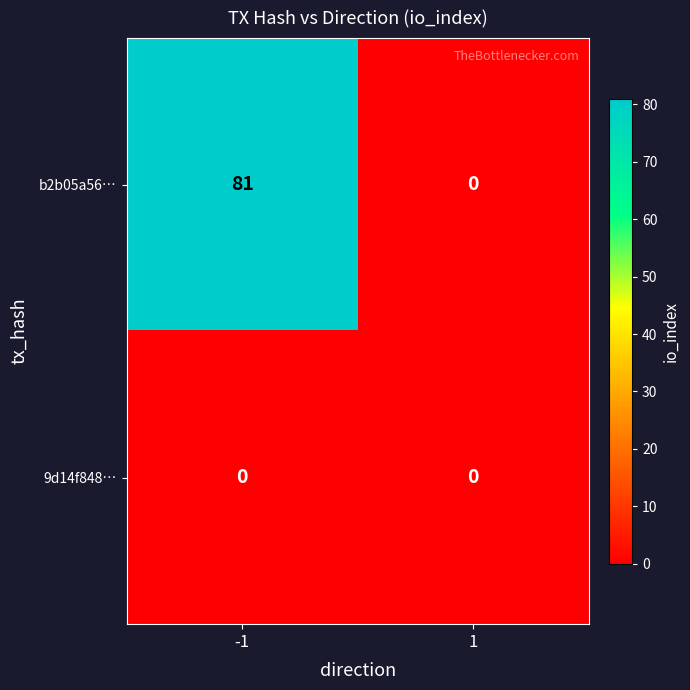

Which series has the largest range (max minus min)?

b2b05a56…